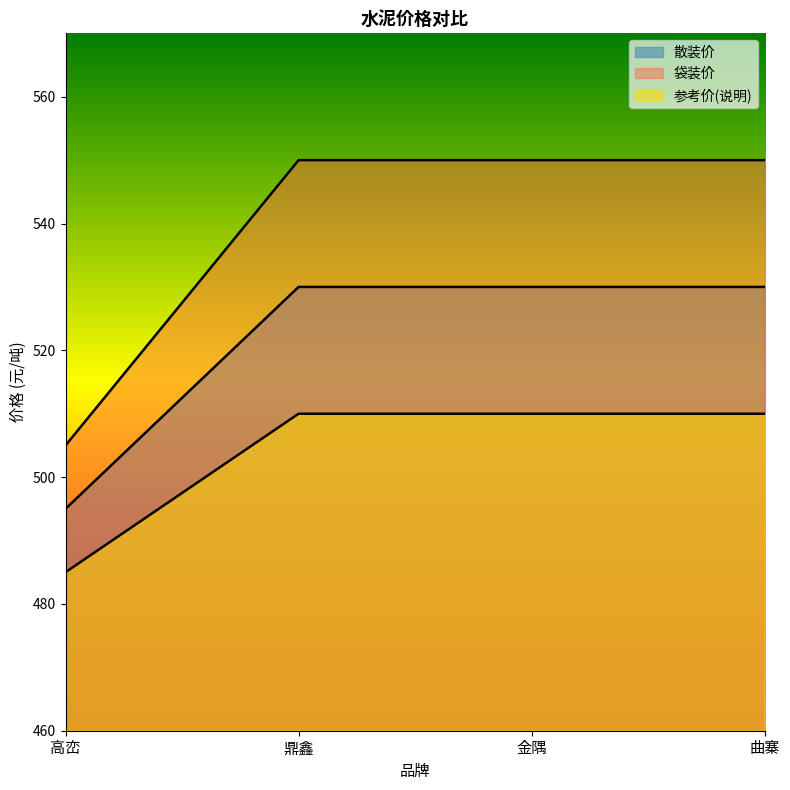

What is the difference between the maximum and minimum values in the 参考价(说明) series?

25